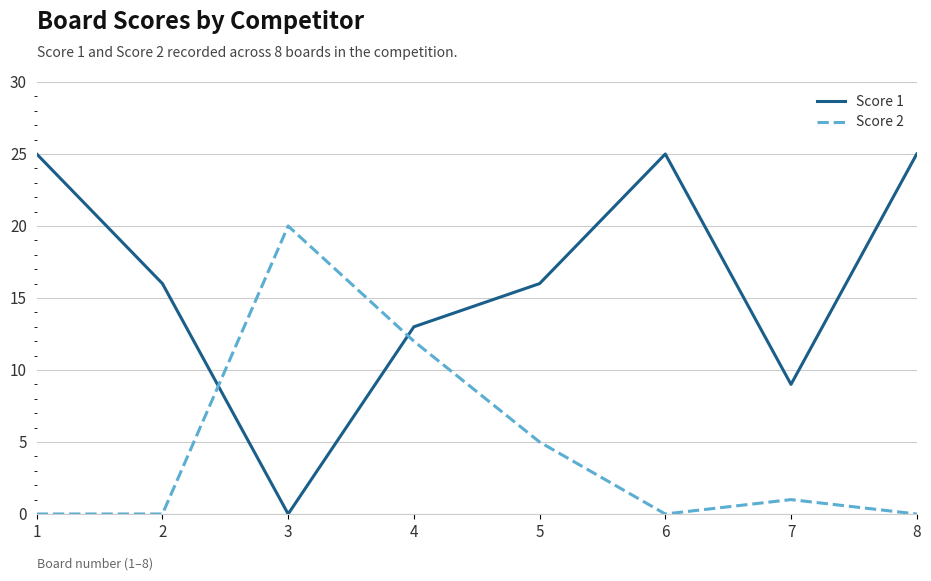

What is the maximum value shown in the chart?

25